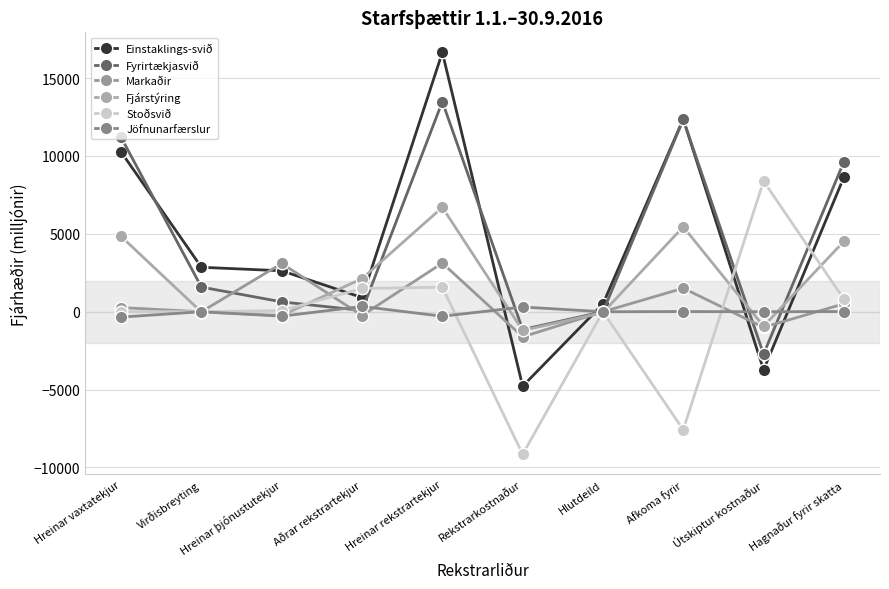

At which category does the chart reach its minimum across all series?

Rekstrarkostnaður